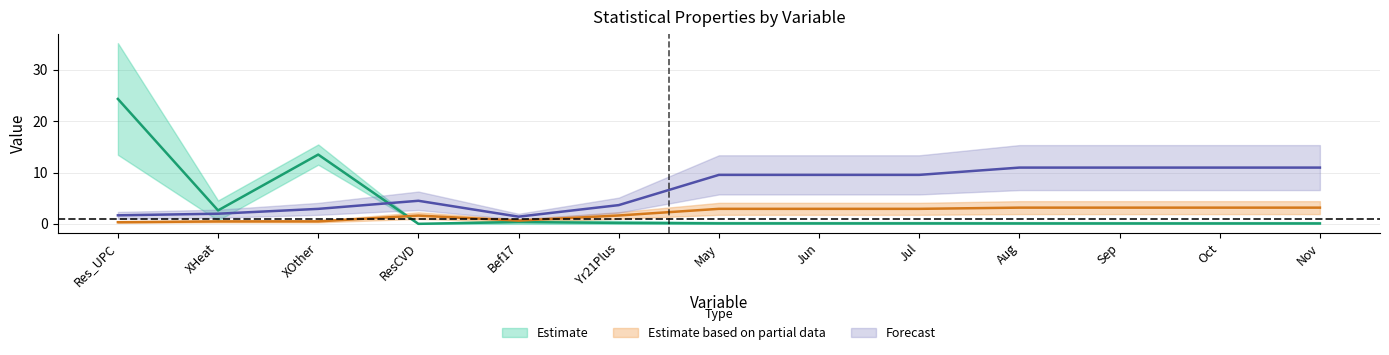

At which category is the sum across all series the highest?

Res_UPC